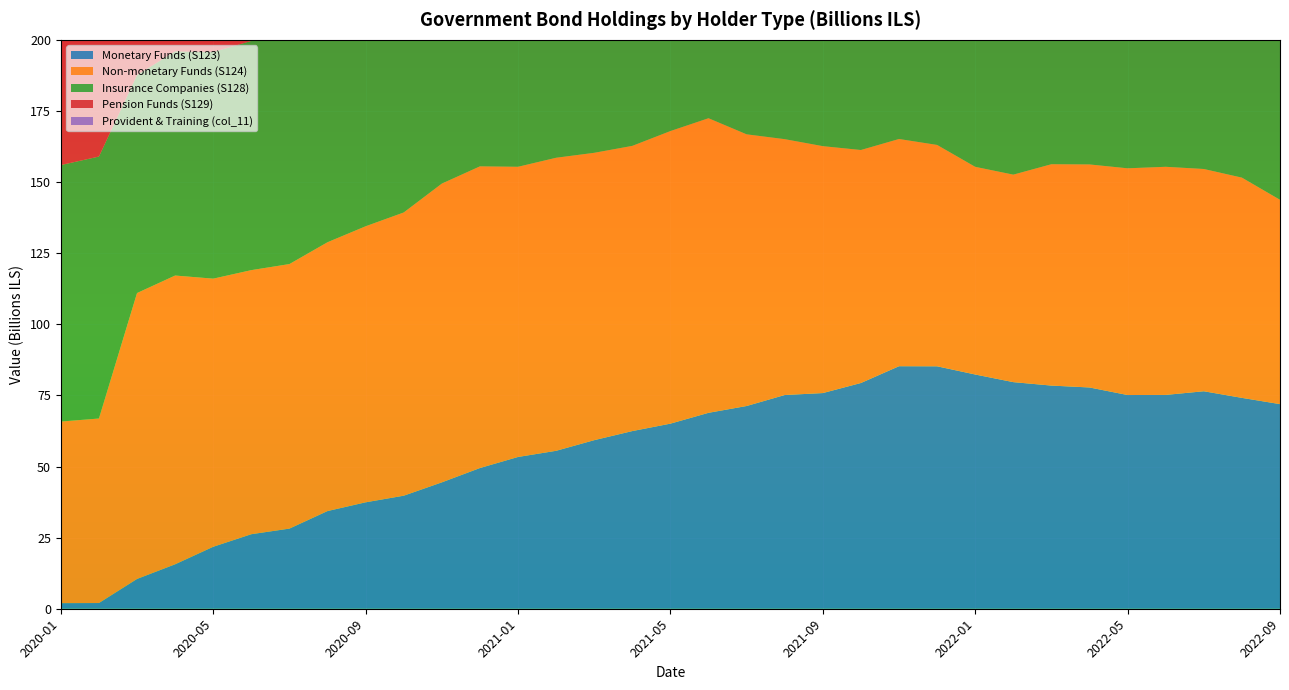

Reading left to right, transcribe all the data shown in this chart.

Monetary Funds (S123): 2020-01=2.0	2020-02=2.0	2020-03=10.5	2020-04=15.6	2020-05=21.8	2020-06=26.2	2020-07=28.2	2020-08=34.3	2020-09=37.4	2020-10=39.7	2020-11=44.4	2020-12=49.5	2021-01=53.4	2021-02=55.5	2021-03=59.3	2021-04=62.5	2021-05=65.1	2021-06=68.9	2021-07=71.3	2021-08=75.1	2021-09=75.8	2021-10=79.4	2021-11=85.3	2021-12=85.2	2022-01=82.3	2022-02=79.7	2022-03=78.5	2022-04=77.8	2022-05=75.1	2022-06=75.2	2022-07=76.5	2022-08=74.1	2022-09=71.9
Non-monetary Funds (S124): 2020-01=63.8	2020-02=64.9	2020-03=100.5	2020-04=101.5	2020-05=94.3	2020-06=92.8	2020-07=93.0	2020-08=94.5	2020-09=97.0	2020-10=99.6	2020-11=105.0	2020-12=106.1	2021-01=102.0	2021-02=103.0	2021-03=101.0	2021-04=100.3	2021-05=102.9	2021-06=103.6	2021-07=95.5	2021-08=89.9	2021-09=86.8	2021-10=81.9	2021-11=79.9	2021-12=77.8	2022-01=73.0	2022-02=72.9	2022-03=77.8	2022-04=78.4	2022-05=79.7	2022-06=80.2	2022-07=78.1	2022-08=77.4	2022-09=71.8
Insurance Companies (S128): 2020-01=90.2	2020-02=92.1	2020-03=76.7	2020-04=78.8	2020-05=79.7	2020-06=80.6	2020-07=83.7	2020-08=84.6	2020-09=84.3	2020-10=83.7	2020-11=84.8	2020-12=85.7	2021-01=86.3	2021-02=83.3	2021-03=83.7	2021-04=84.7	2021-05=84.4	2021-06=86.0	2021-07=86.6	2021-08=87.8	2021-09=86.8	2021-10=87.9	2021-11=87.5	2021-12=85.5	2022-01=85.5	2022-02=83.1	2022-03=80.8	2022-04=79.4	2022-05=75.2	2022-06=74.5	2022-07=73.8	2022-08=72.3	2022-09=68.9
Pension Funds (S129): 2020-01=98.5	2020-02=103.1	2020-03=84.0	2020-04=87.5	2020-05=90.2	2020-06=92.5	2020-07=94.7	2020-08=96.3	2020-09=94.7	2020-10=92.6	2020-11=95.2	2020-12=96.2	2021-01=96.5	2021-02=94.0	2021-03=94.6	2021-04=95.8	2021-05=95.6	2021-06=96.9	2021-07=96.1	2021-08=96.9	2021-09=96.8	2021-10=100.6	2021-11=104.3	2021-12=102.6	2022-01=99.5	2022-02=94.6	2022-03=95.3	2022-04=94.9	2022-05=89.8	2022-06=91.1	2022-07=93.2	2022-08=90.3	2022-09=87.7
Provident & Training (col_11): 2020-01=126.9	2020-02=128.7	2020-03=114.9	2020-04=115.6	2020-05=116.7	2020-06=120.6	2020-07=122.8	2020-08=125.8	2020-09=127.2	2020-10=126.5	2020-11=130.5	2020-12=132.6	2021-01=131.5	2021-02=130.0	2021-03=129.8	2021-04=129.3	2021-05=127.1	2021-06=130.6	2021-07=133.9	2021-08=132.8	2021-09=134.5	2021-10=136.2	2021-11=135.2	2021-12=135.0	2022-01=131.1	2022-02=130.7	2022-03=127.8	2022-04=126.9	2022-05=121.1	2022-06=118.0	2022-07=114.7	2022-08=112.7	2022-09=104.3